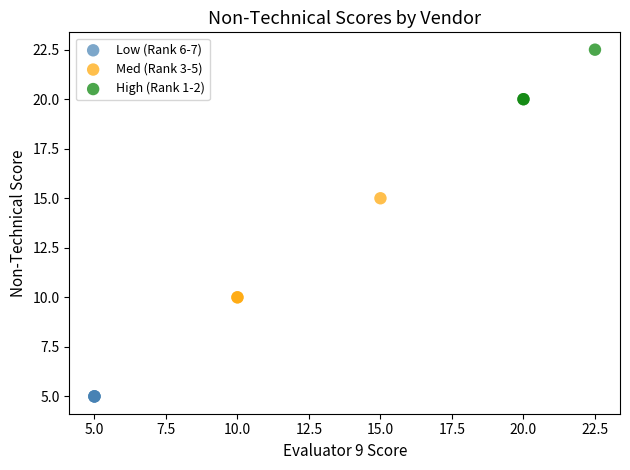

Which series contains the highest Y value?

High (Rank 1-2)